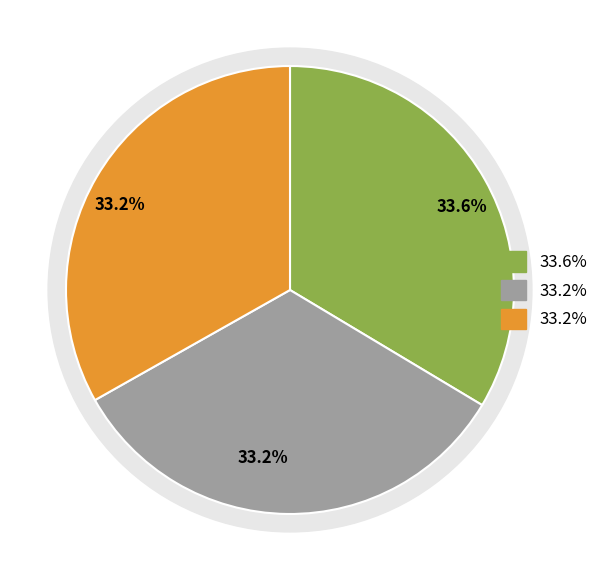

What is the change in value from 4503 to 4448?

-55